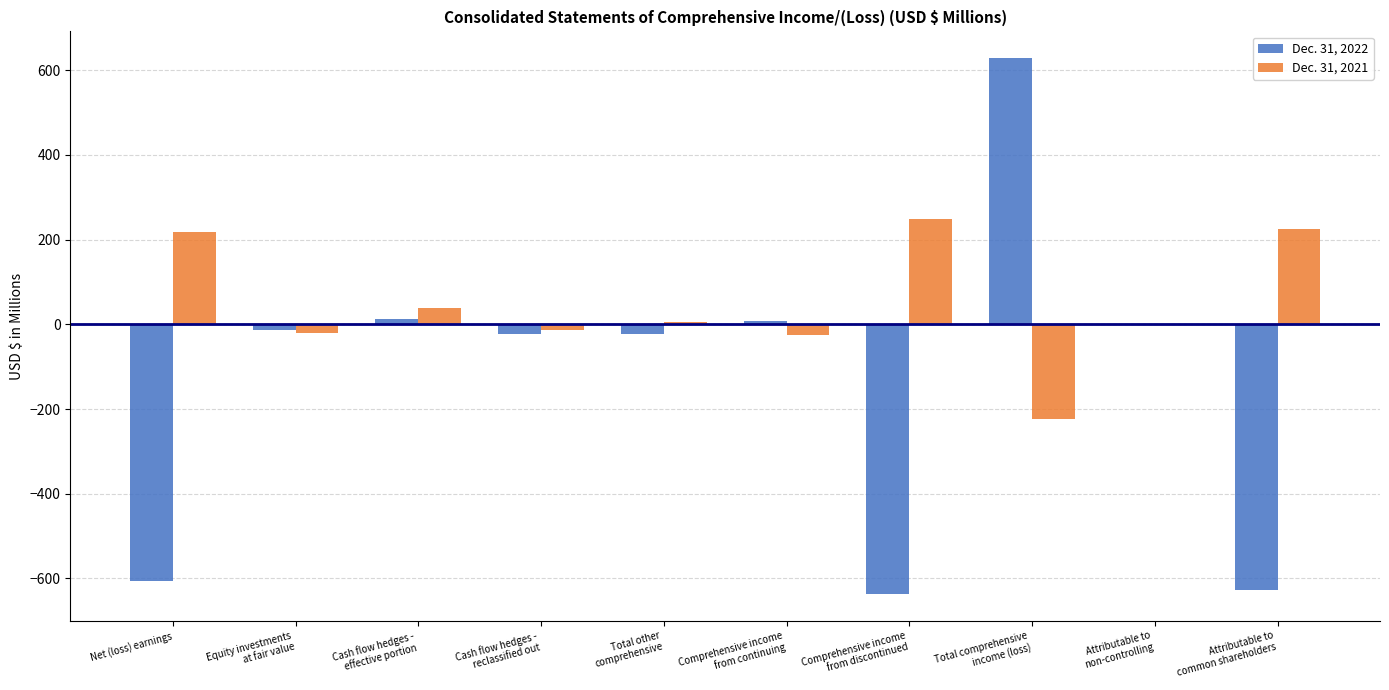

What is the maximum value shown in the chart?

628.6